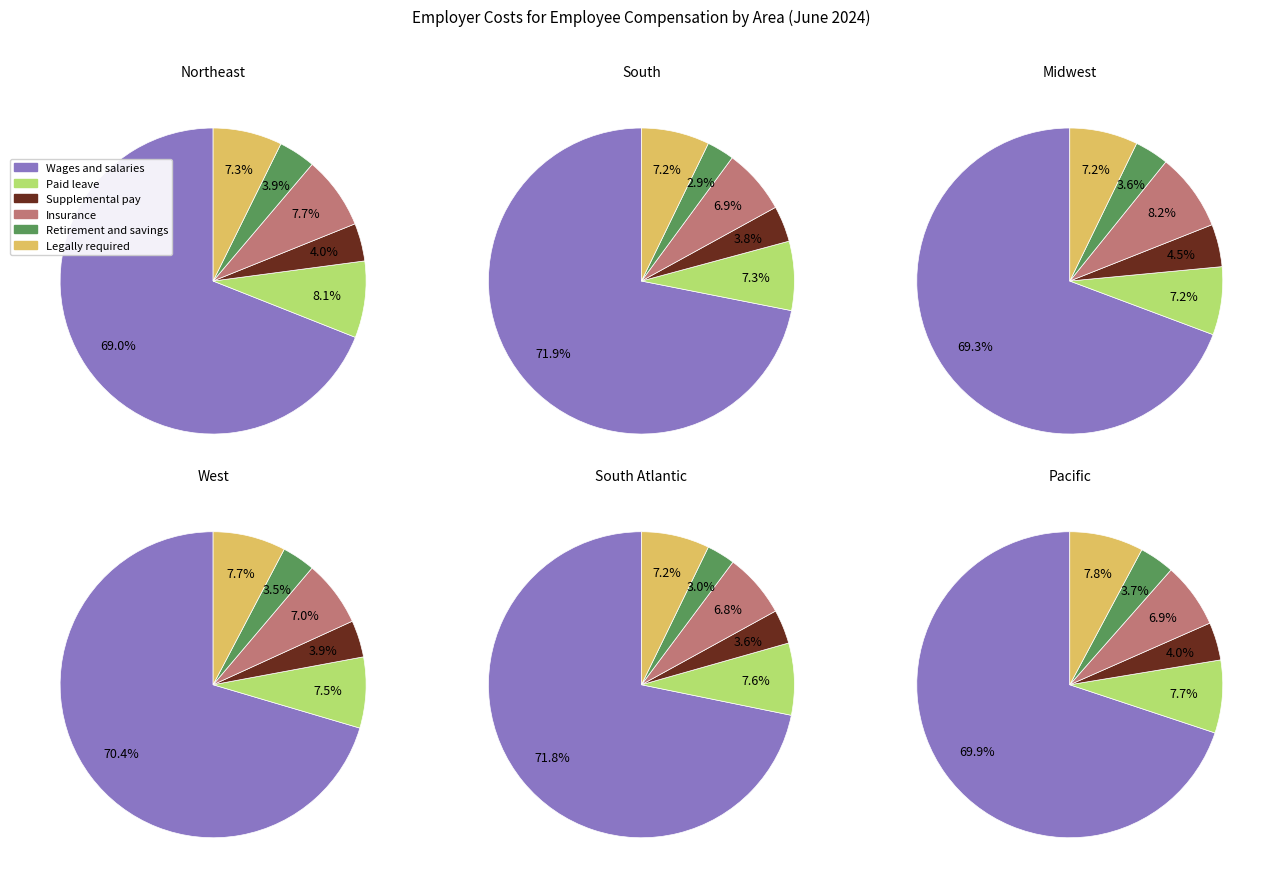

Is it true that Pacific is 3% of the pie?

False